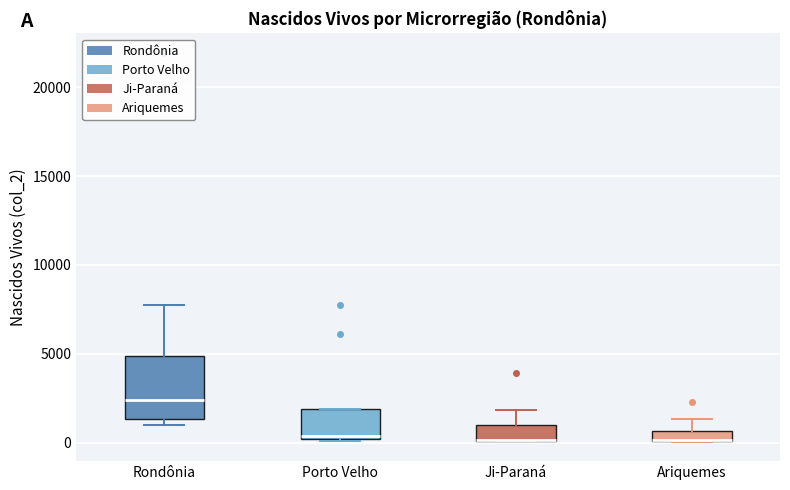

Where is the upper edge of the box for Ji-Paraná on the y-axis? The values are not printed on the chart, so give them approximately, as read against the axis.

1000